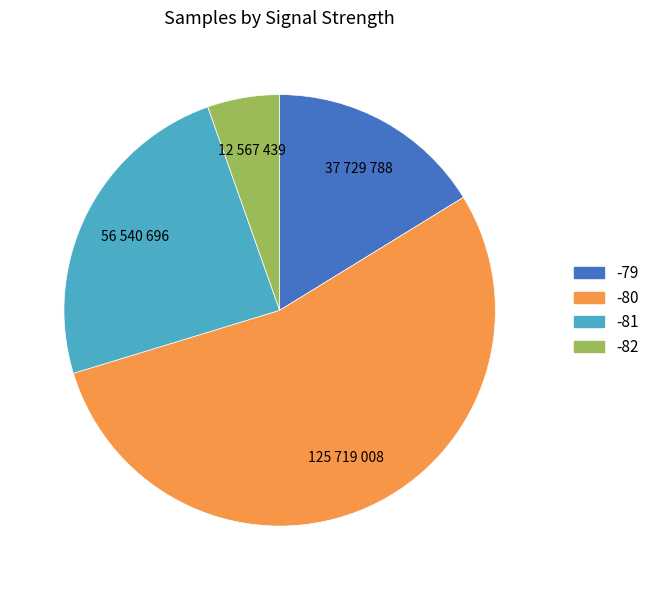

Does any single category account for the majority?

Yes